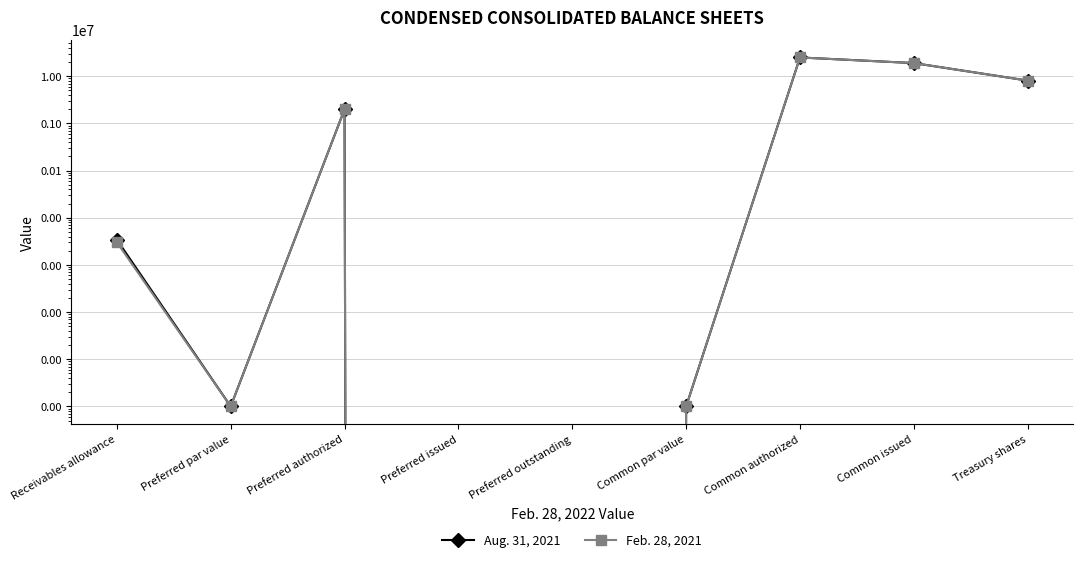

Is the value of Aug. 31, 2021 at Preferred authorized greater than the value of Feb. 28, 2021 at Common authorized?

No